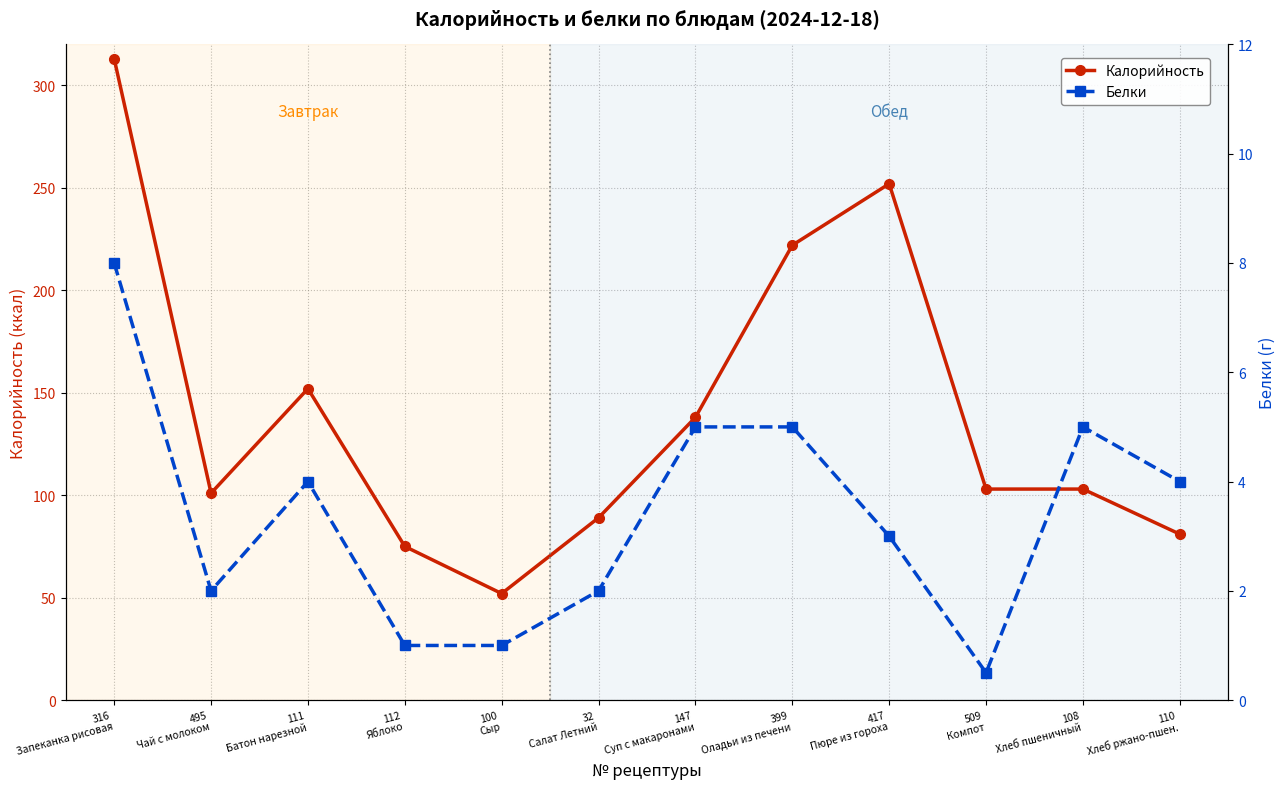

True or false: Белки and Калорийность cross at least once.

False